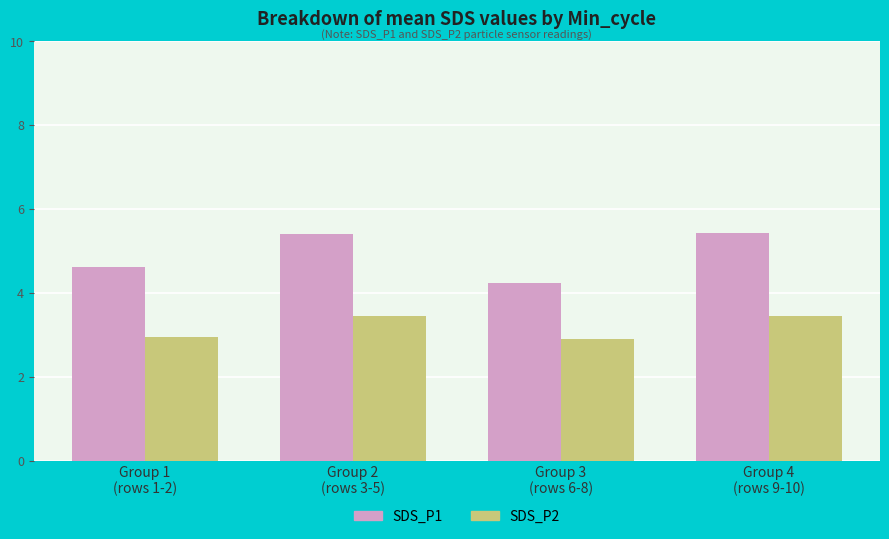

How many groups of bars are there?

4